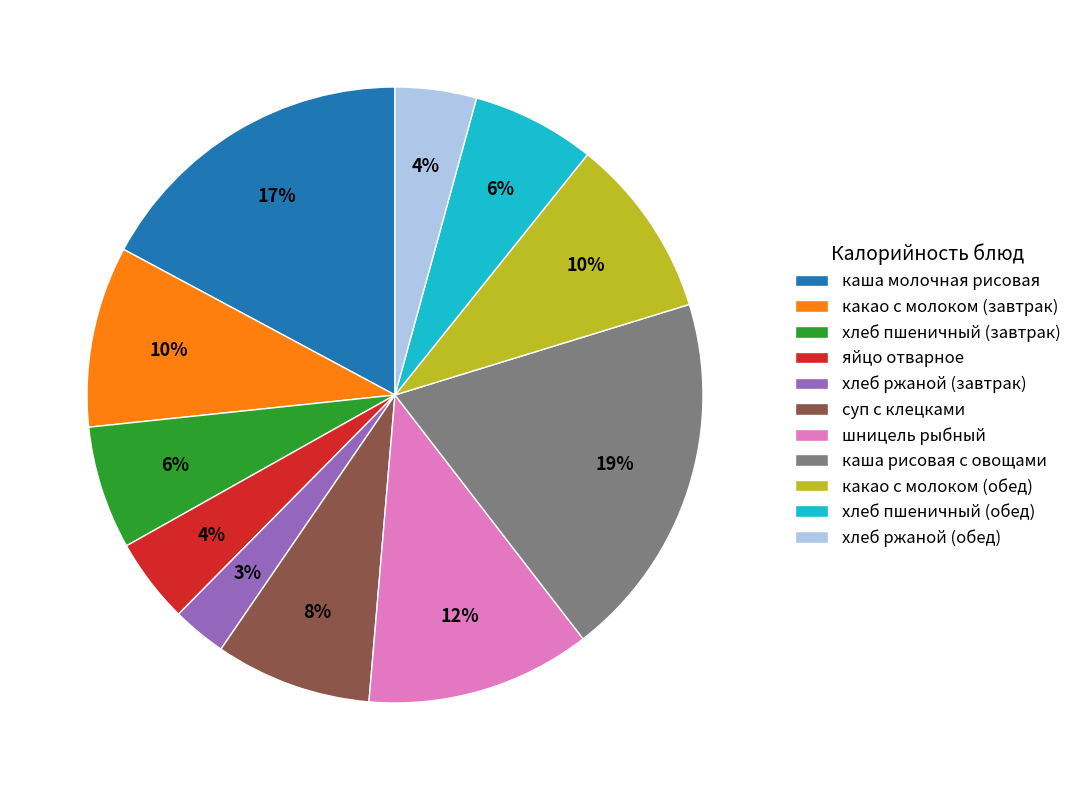

To the nearest percent, what is the combined percentage of хлеб ржаной (обед) and суп с клецками?

12%